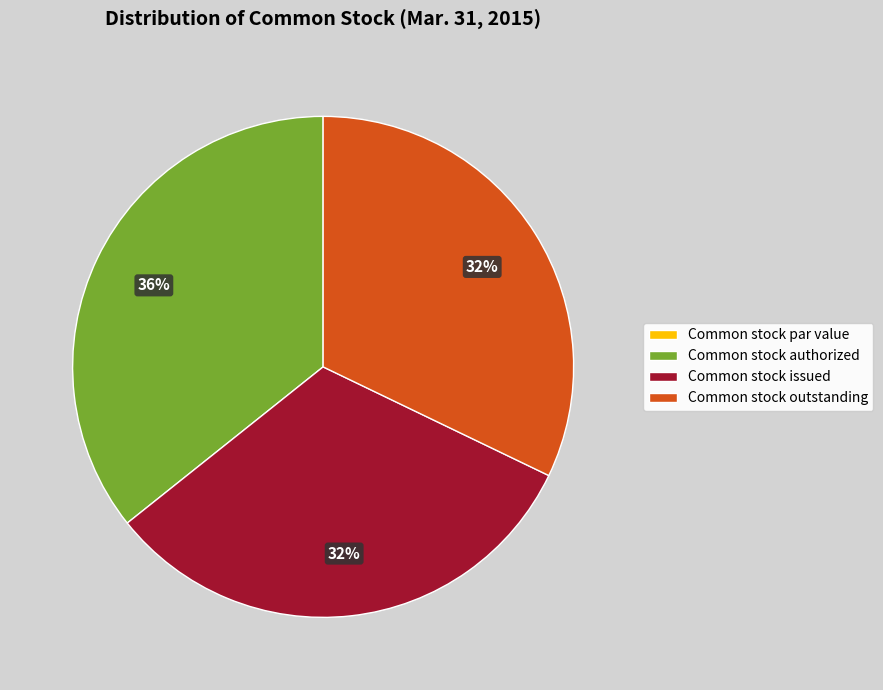

Is the sum of Common stock outstanding and Common stock authorized greater than half?

Yes